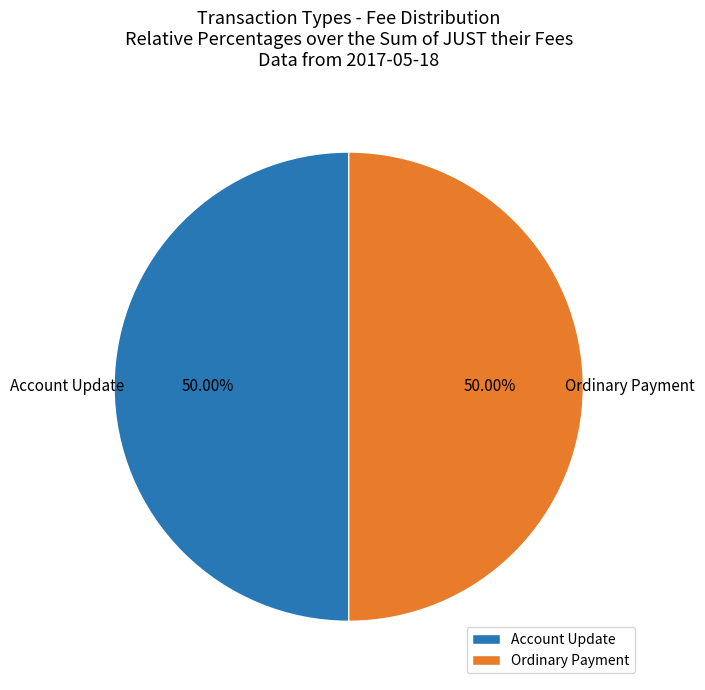

How many slices are in this pie chart?

2